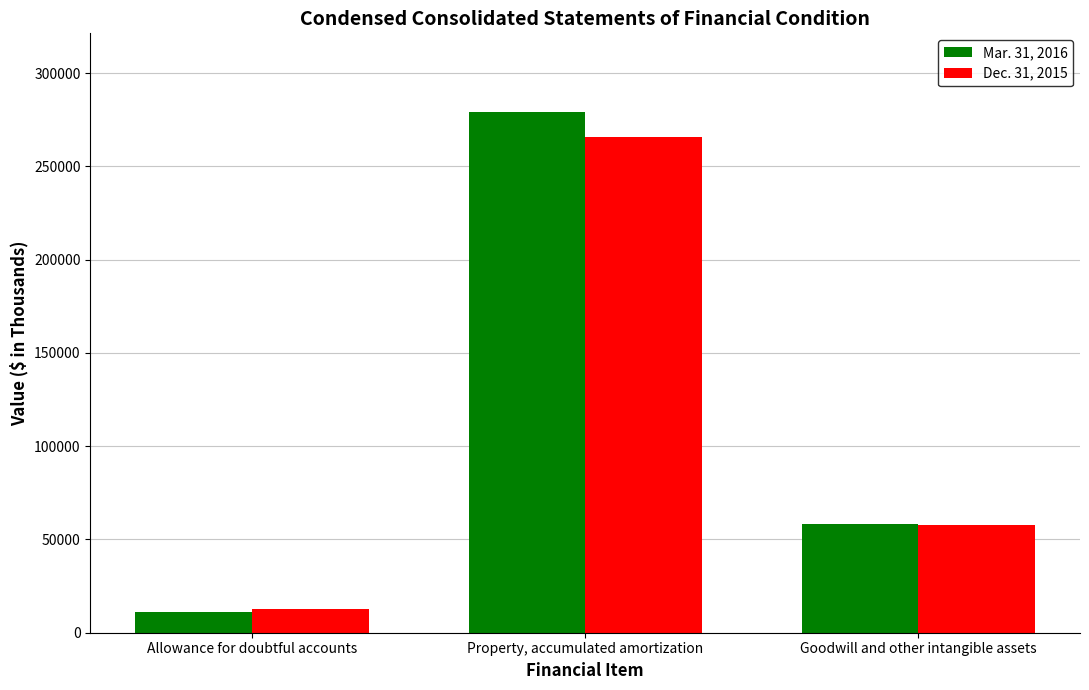

Reading left to right, list all the values displayed in this chart.

Mar. 31, 2016: Allowance for doubtful accounts=11230	Property, accumulated amortization=279432	Goodwill and other intangible assets=58205
Dec. 31, 2015: Allowance for doubtful accounts=12882	Property, accumulated amortization=265506	Goodwill and other intangible assets=57561